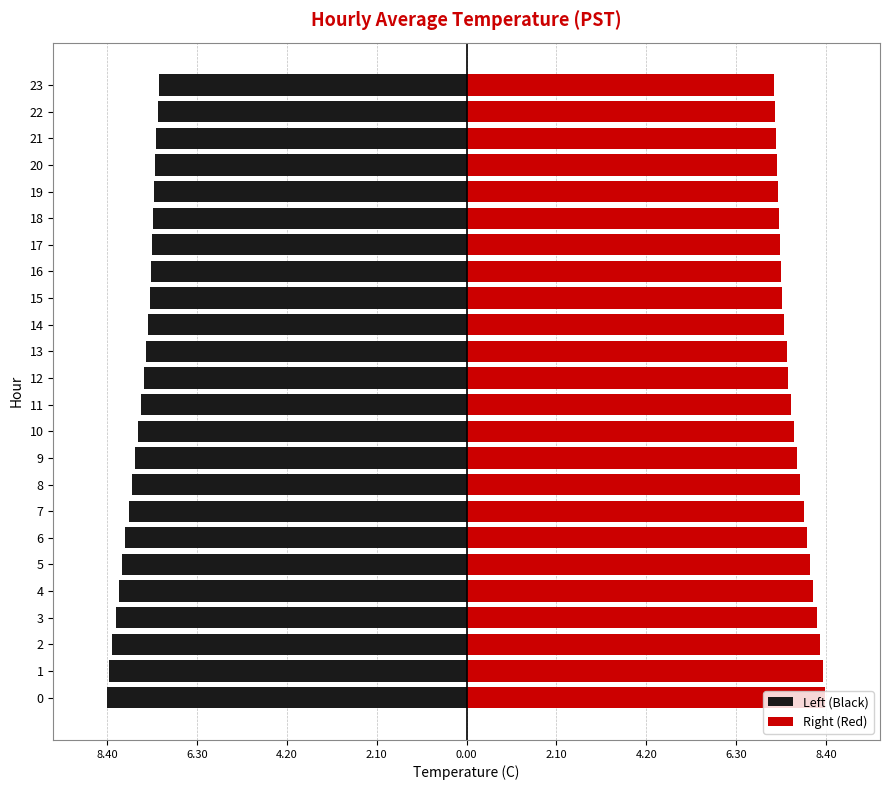

What is the sum of the Left (Black) values at 4 and 1?

-16.5